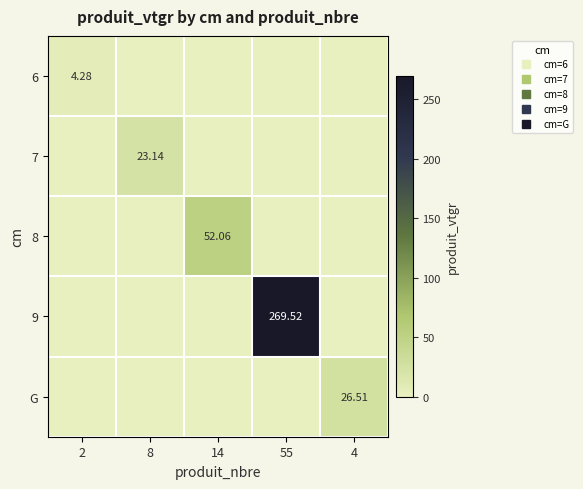

At which label is G closest to 13?

2